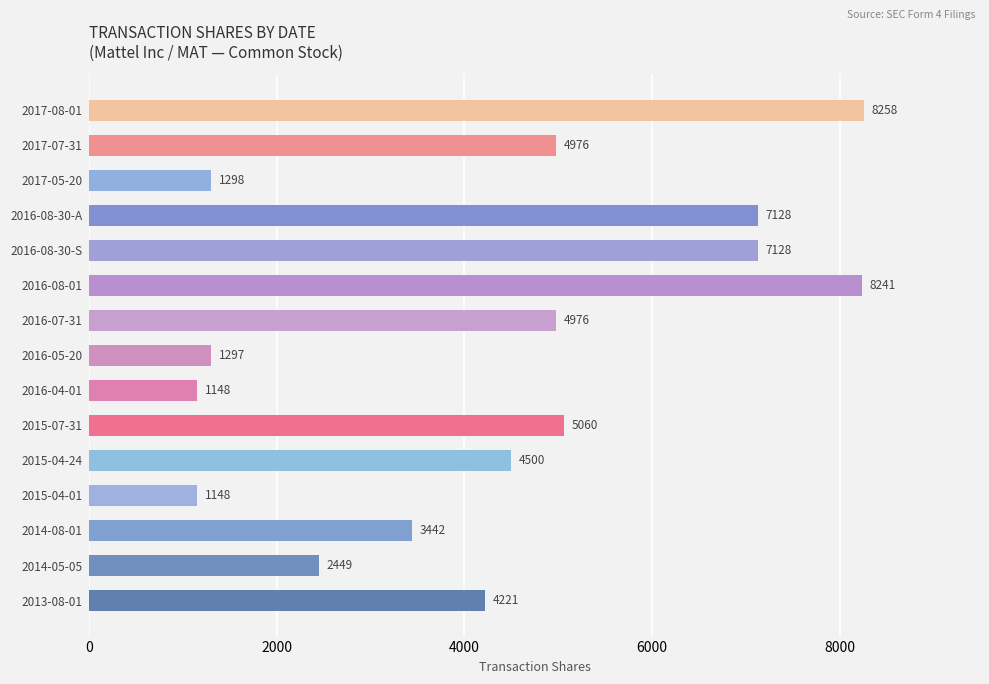

Reading bottom to top, what are all the values shown in this chart?

2013-08-01=4221	2014-05-05=2449	2014-08-01=3442	2015-04-01=1148	2015-04-24=4500	2015-07-31=5060	2016-04-01=1148	2016-05-20=1297	2016-07-31=4976	2016-08-01=8241	2016-08-30-S=7128	2016-08-30-A=7128	2017-05-20=1298	2017-07-31=4976	2017-08-01=8258